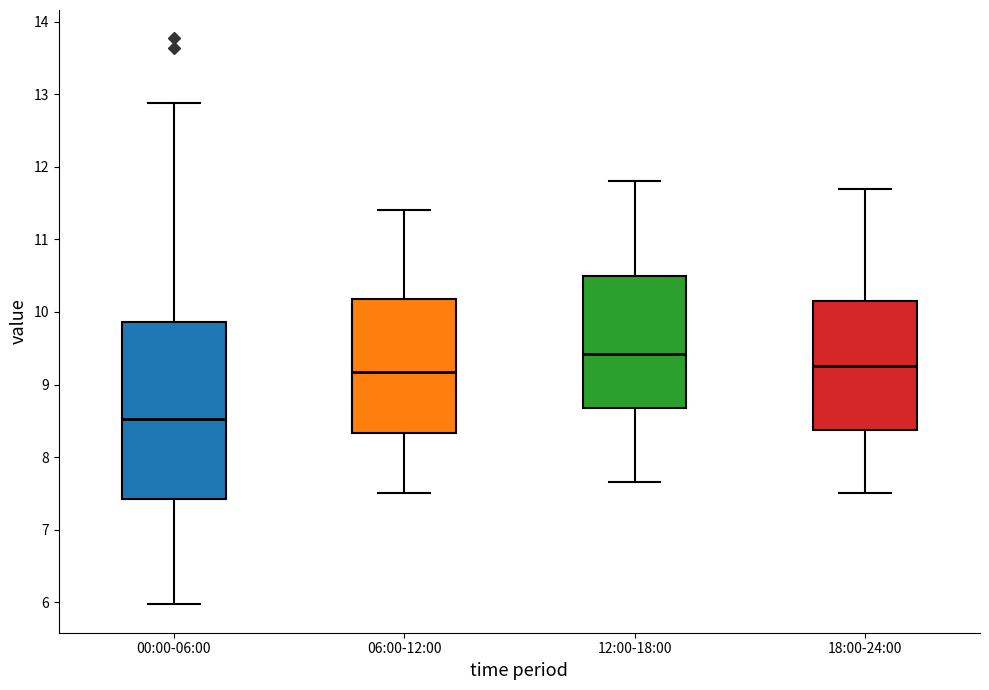

Comparing the boxes themselves (not the whiskers), which one is the tallest?

00:00-06:00